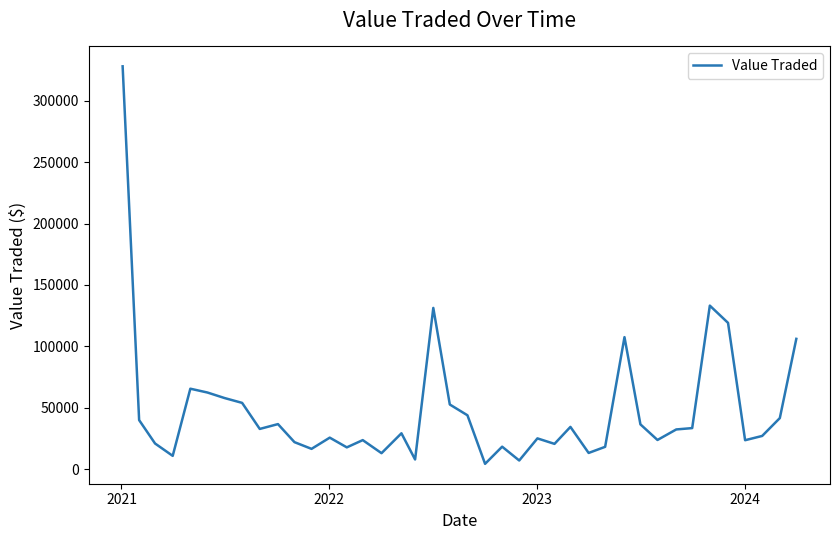

What is the maximum value shown in the chart?

327947